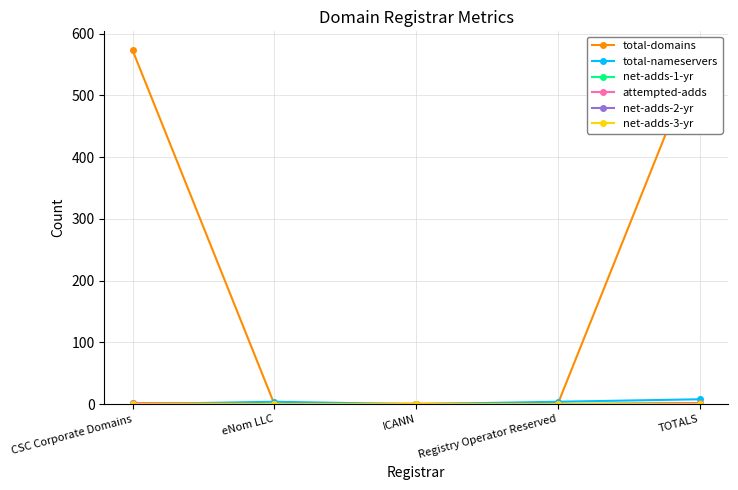

True or false: net-adds-1-yr has a value of 1 at CSC Corporate Domains.

False